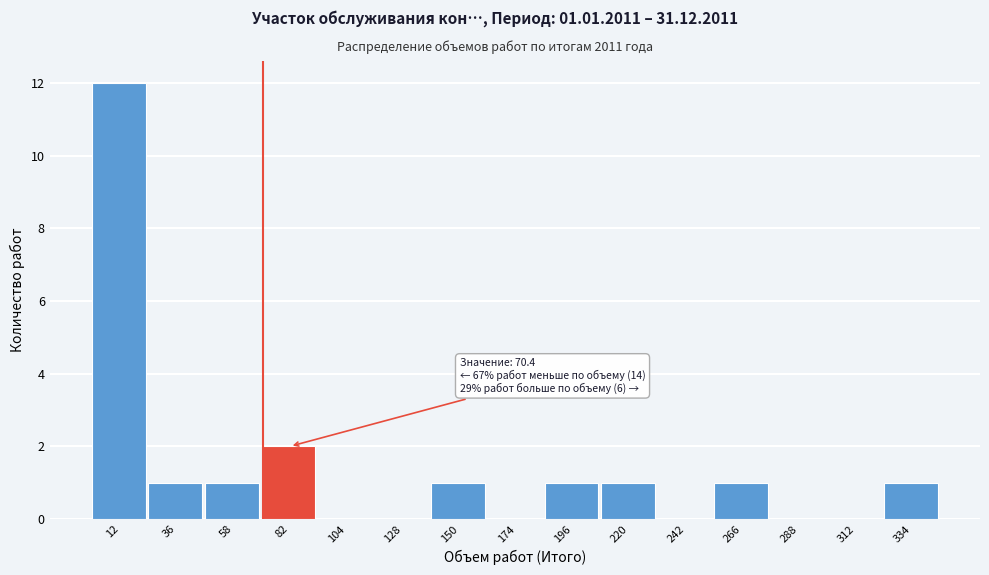

Over which range of the x-axis is the bar tallest?

1 to 24